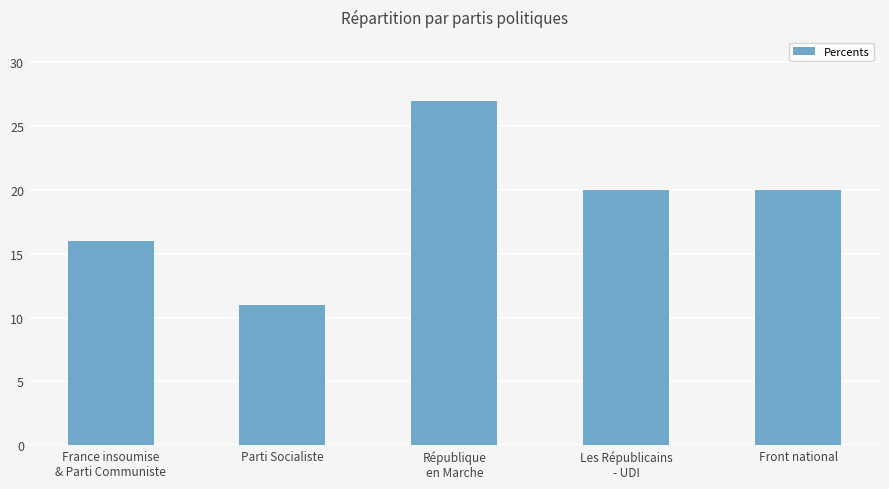

Approximately how many times larger is the value at Les Républicains
- UDI compared to Parti Socialiste?

1.8